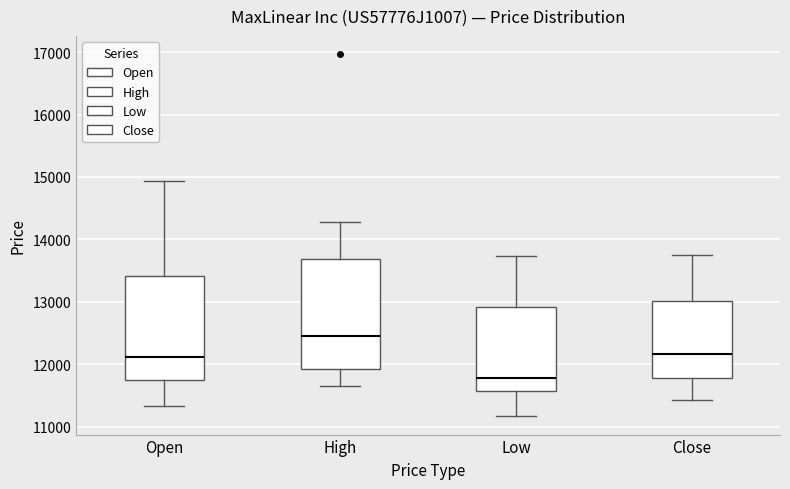

Reading left to right, transcribe this box plot: for each box, give where its median line is, the range the box spans, and where its two whiskers end, as read against the y-axis. The values are not printed on the chart, so give them approximately, as read against the axis.

Open: median 12100, box 11700 to 13400, whiskers 11300 to 14900
High: median 12400, box 11900 to 13700, whiskers 11700 to 14300
Low: median 11800, box 11600 to 12900, whiskers 11200 to 13700
Close: median 12200, box 11800 to 13000, whiskers 11400 to 13700